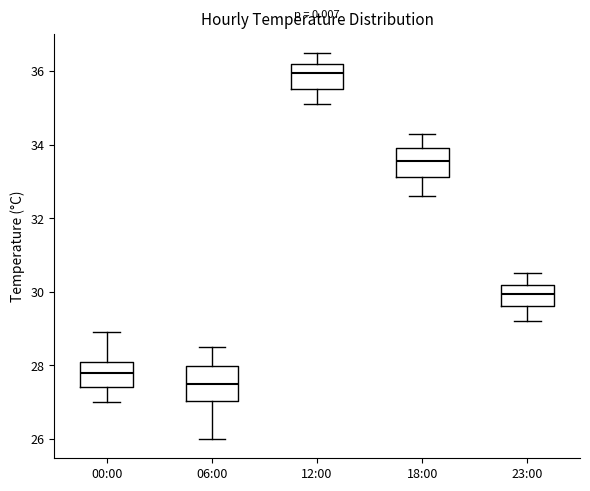

Where does the lower whisker of the box for 12:00 end on the y-axis? The values are not printed on the chart, so give them approximately, as read against the axis.

35.2